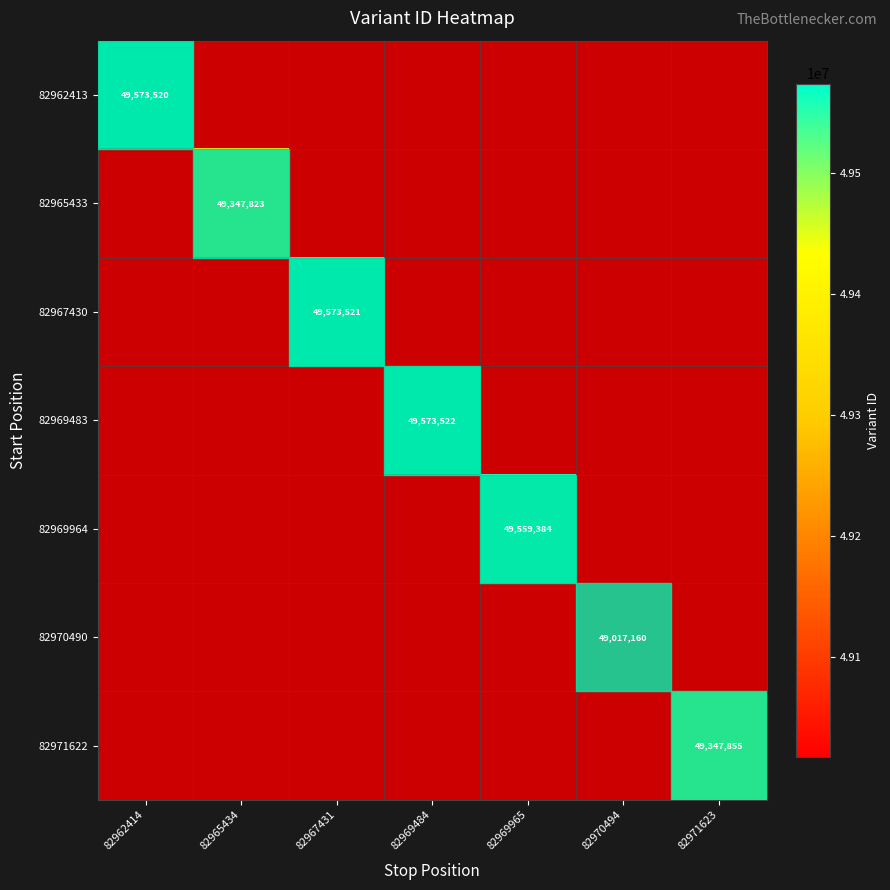

Which label corresponds to the smallest value in the chart?

82970494